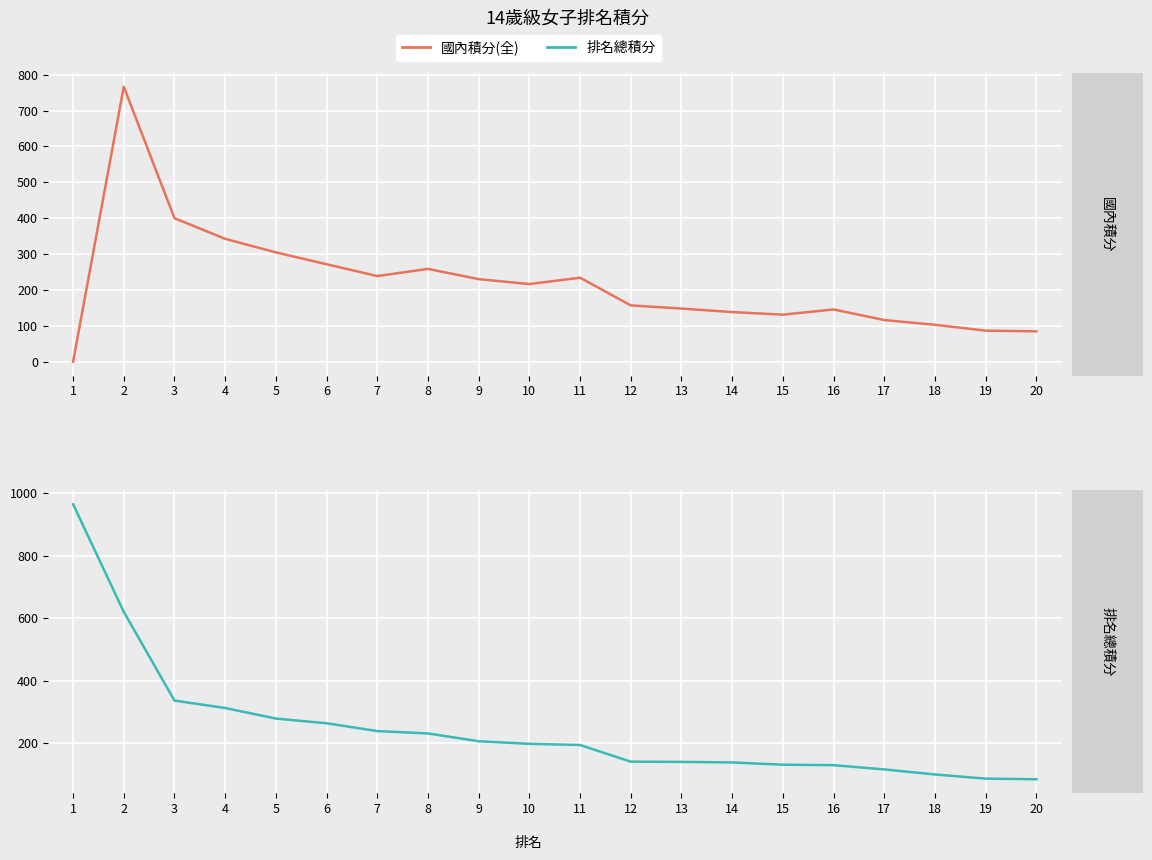

What is the difference between the second highest and minimum values in the 國內積分(全) series?

400.0